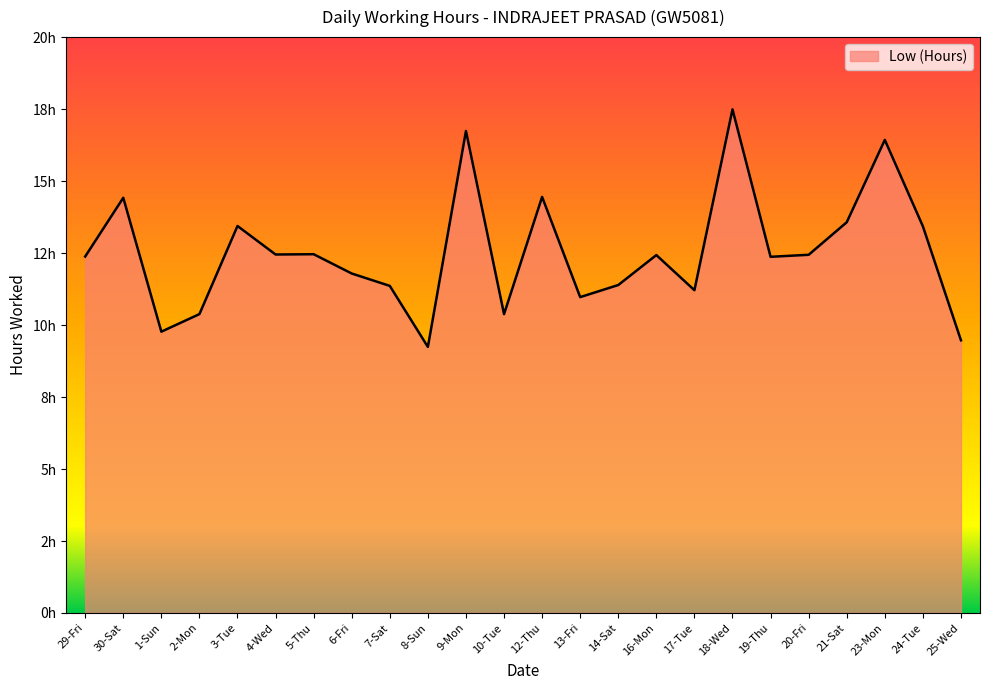

What is the label of the 10th point from the left?

8-Sun